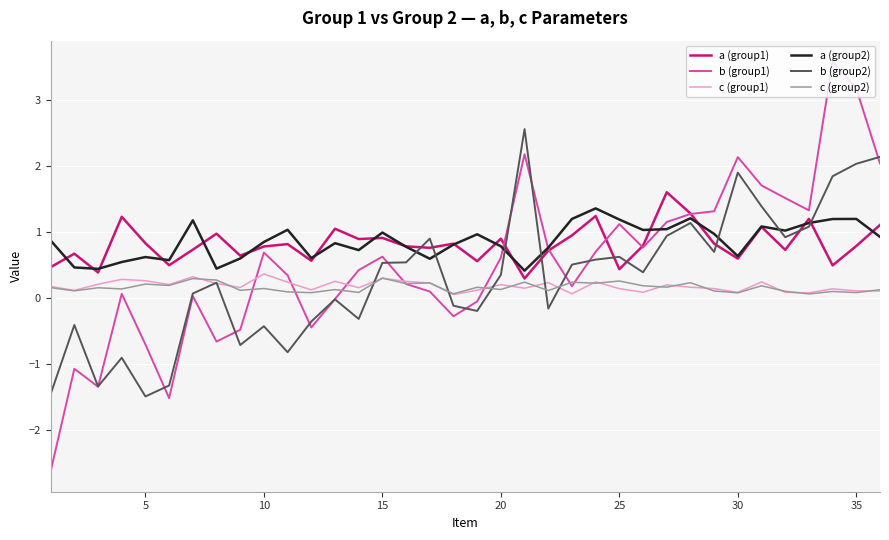

Which series has the largest range (max minus min)?

b (group1)